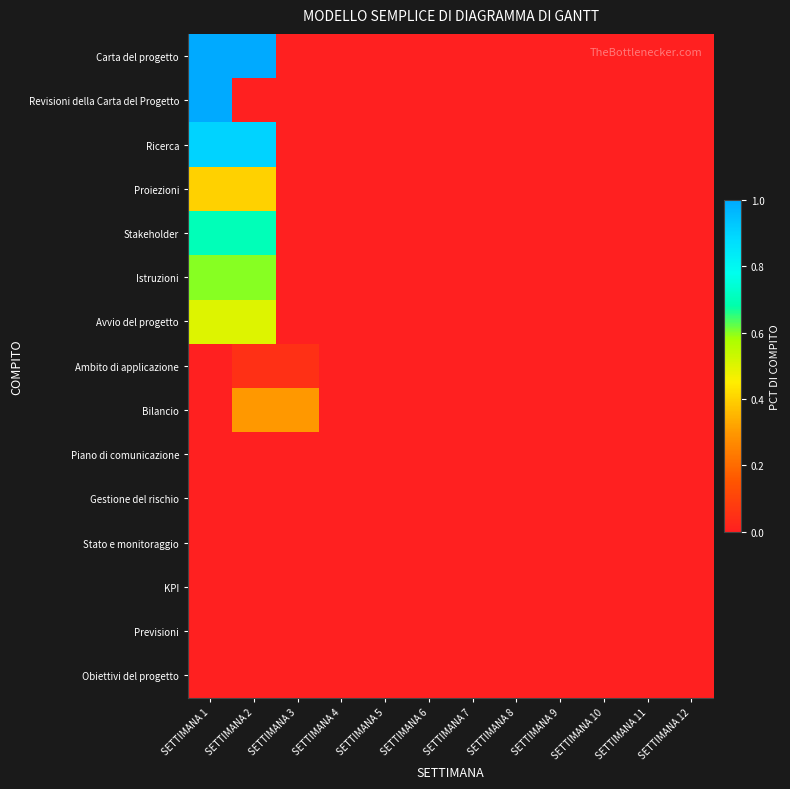

Which series has the largest total across all categories?

Carta del progetto